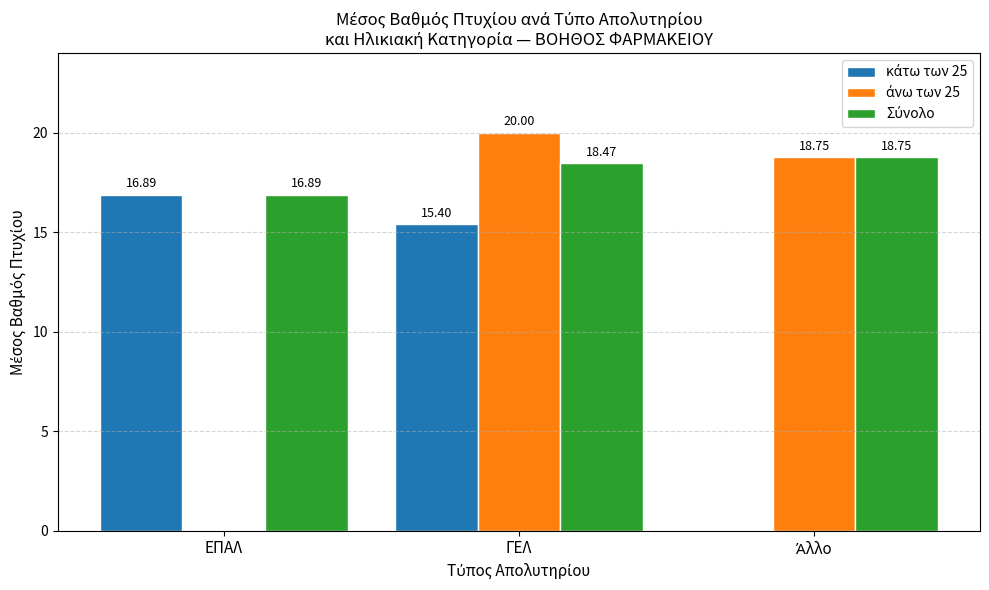

What is the total value across all series at ΕΠΑΛ?

33.8